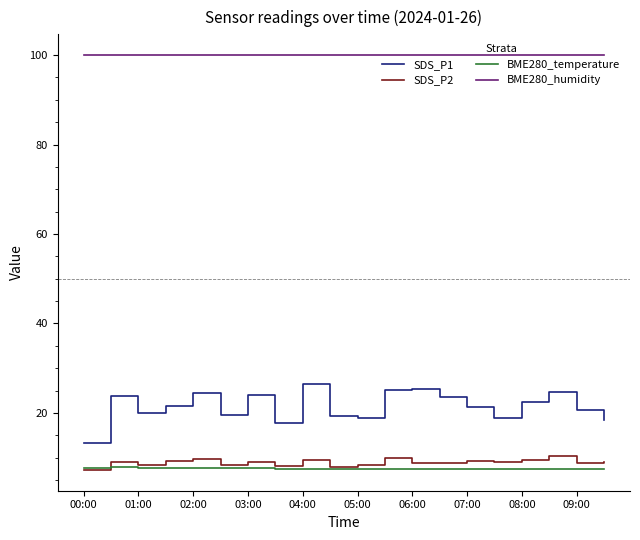

Which series has the largest range (max minus min)?

SDS_P1